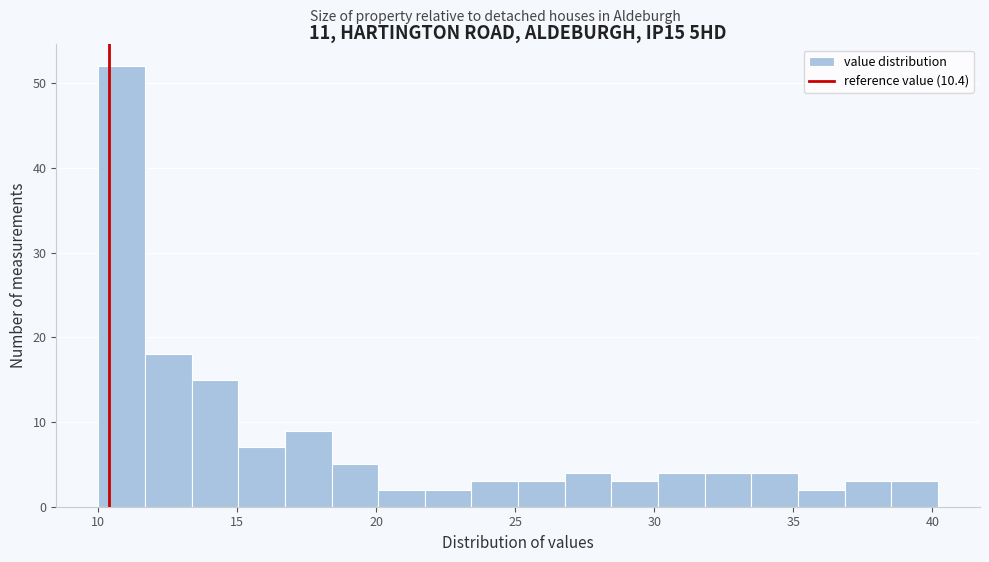

Around what value on the x-axis is the tallest bar? Give the approximate position of its centre, as read against the axis.

11.0